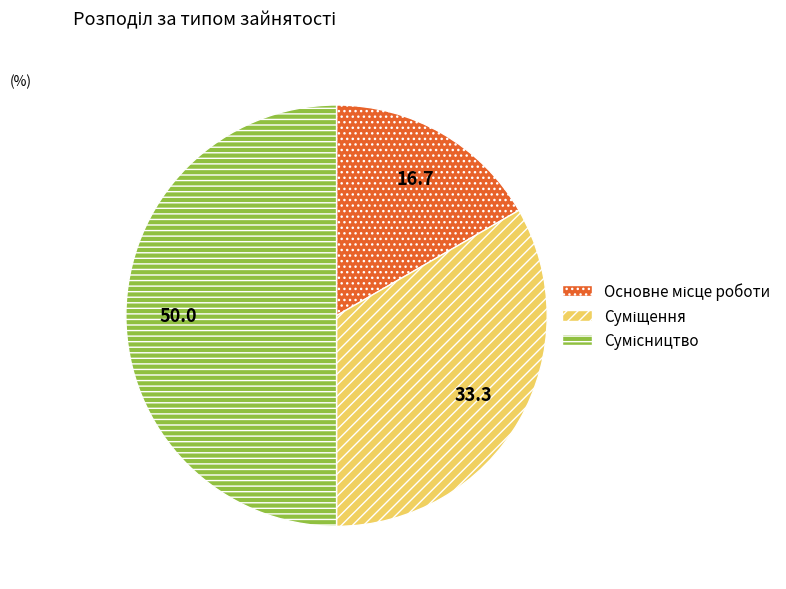

The Сумісництво slice represents 50% of the pie. True or false?

True